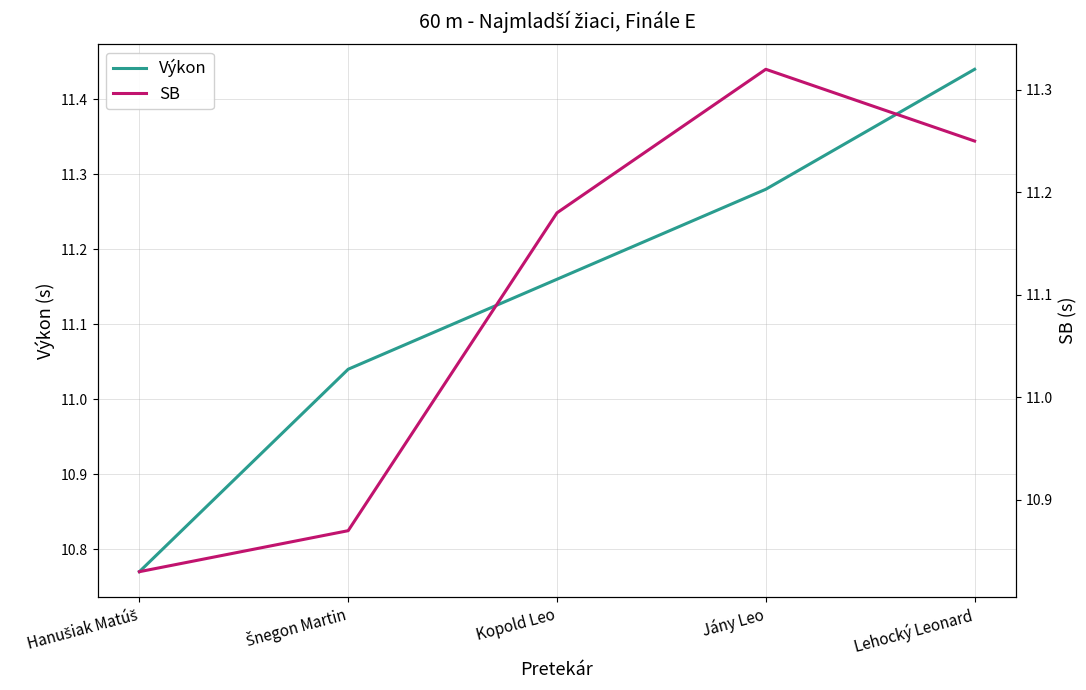

What is the label of the 3rd point from the right?

Kopold Leo